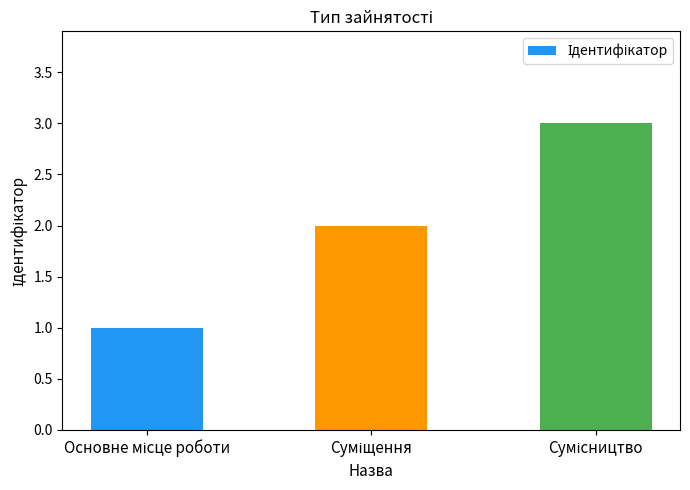

What is the maximum value shown in the chart?

3